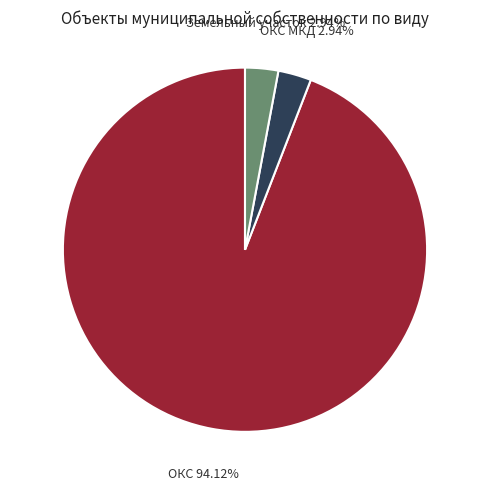

Does any single category account for the majority?

Yes